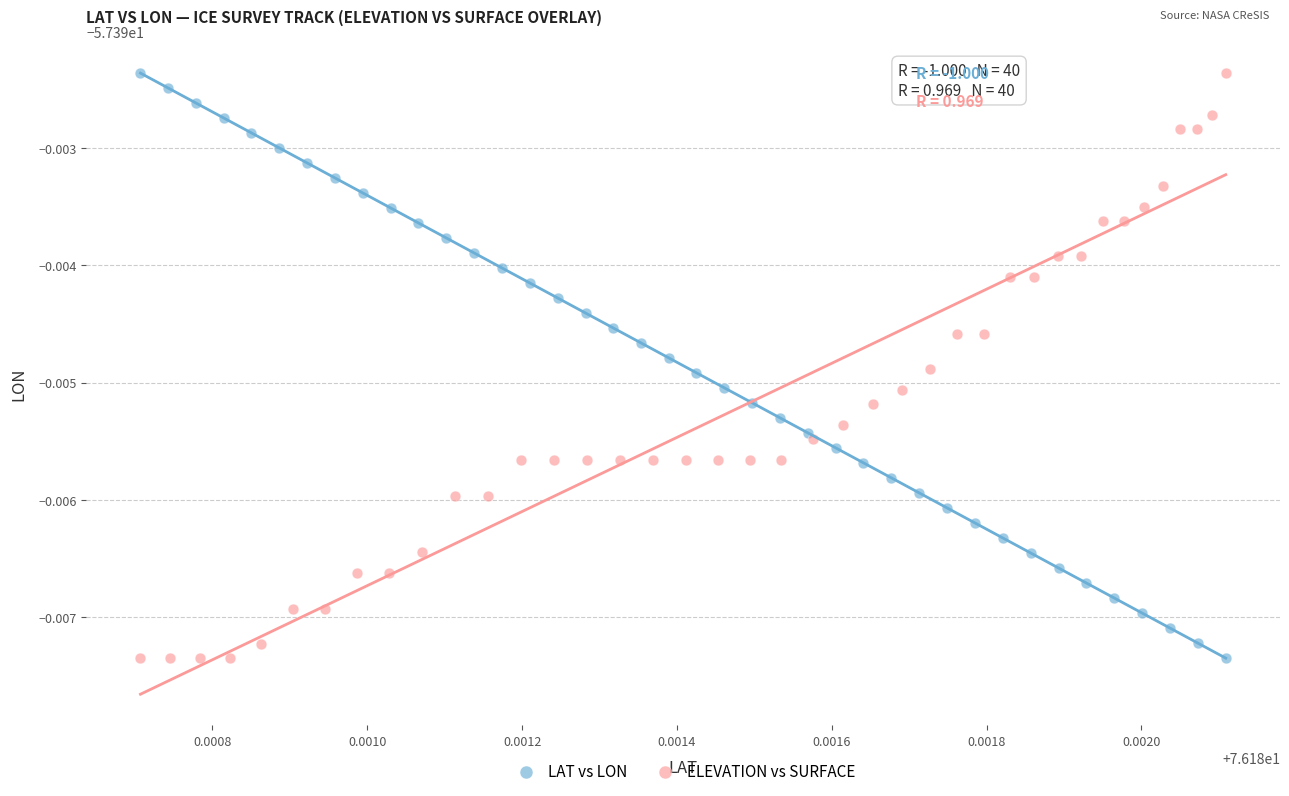

What are all the series names shown in the legend?

LAT vs LON, ELEVATION vs SURFACE